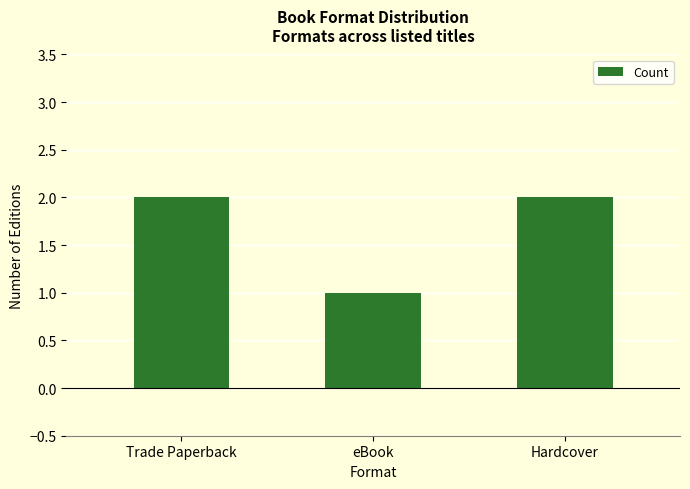

The chart shows a value of 1 at Hardcover. True or false?

False